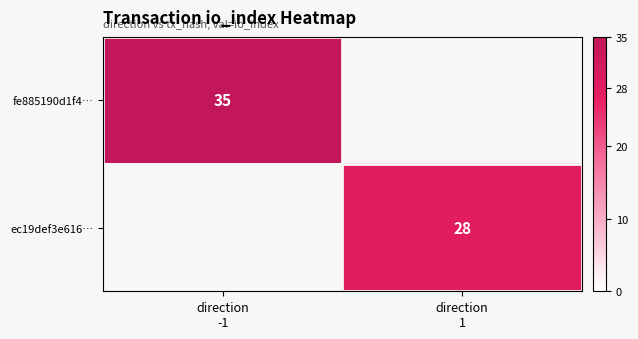

Which category has the highest value across all series?

direction
-1